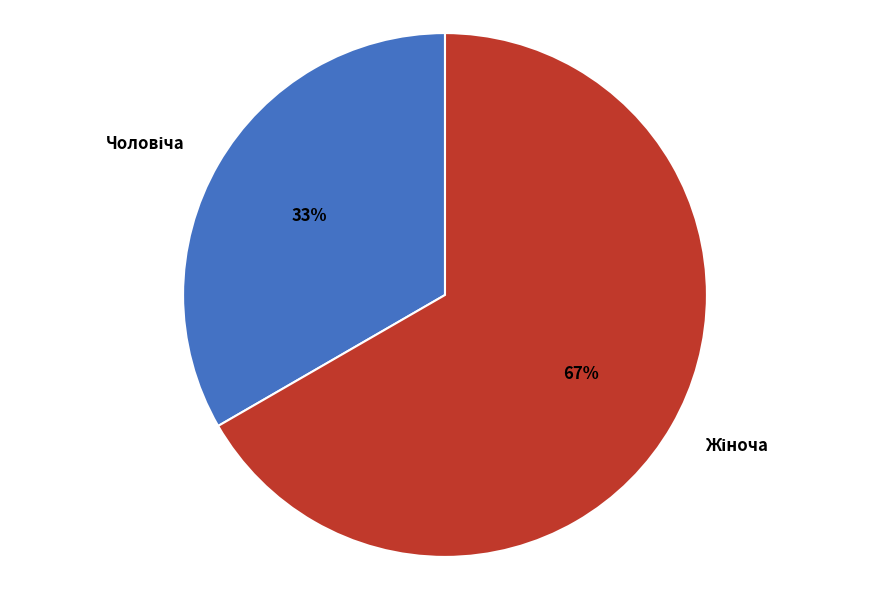

How many segments does this pie chart have?

2